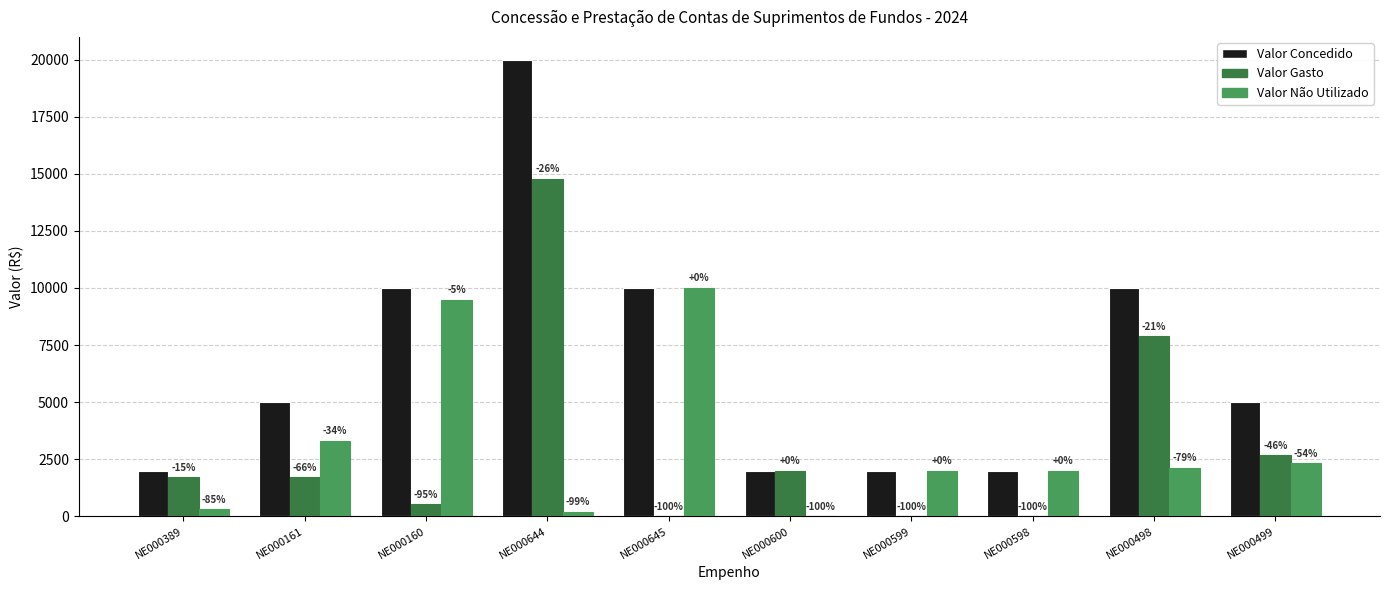

How many groups of bars are there?

10